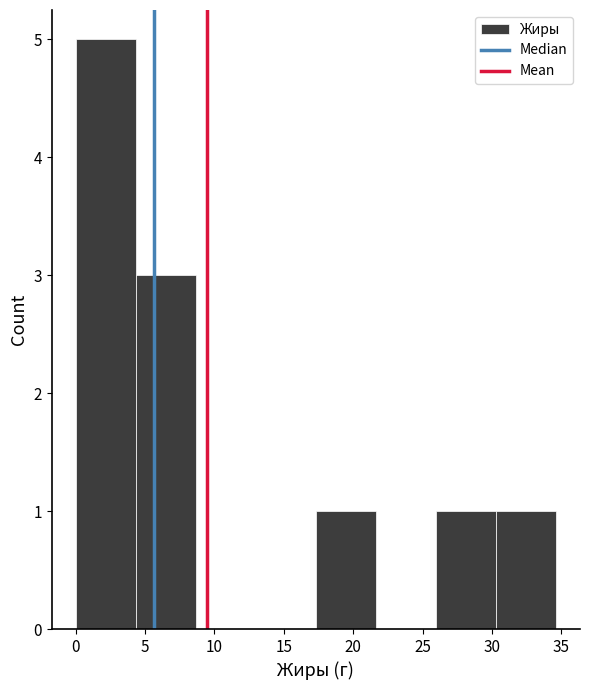

How tall is the bar that spans 4.5 to 8.5 on the x-axis? Neither the bar edges nor the heights are printed on the chart, so give them approximately, as read against the axes.

3